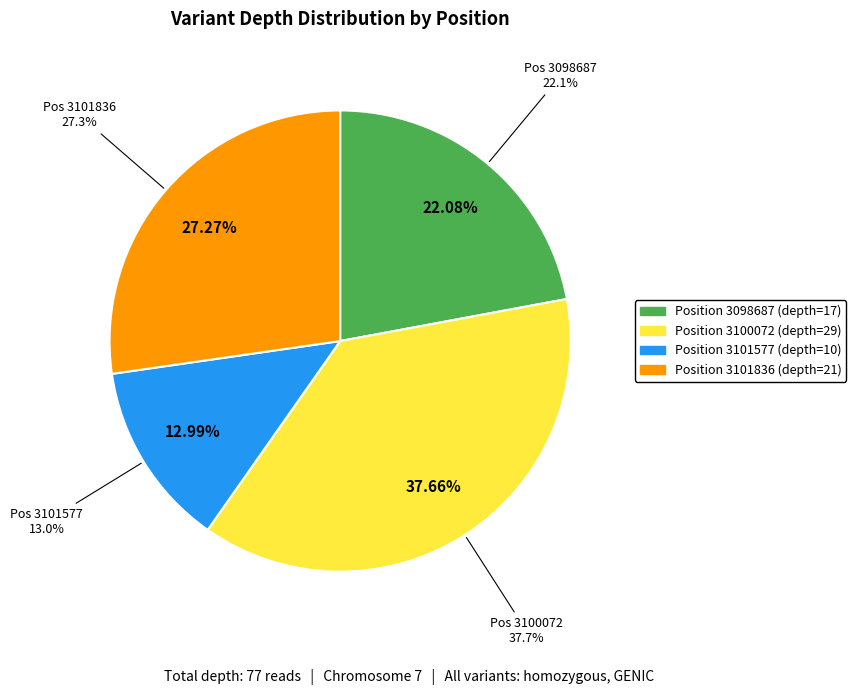

What is the largest slice in the pie chart?

3100072